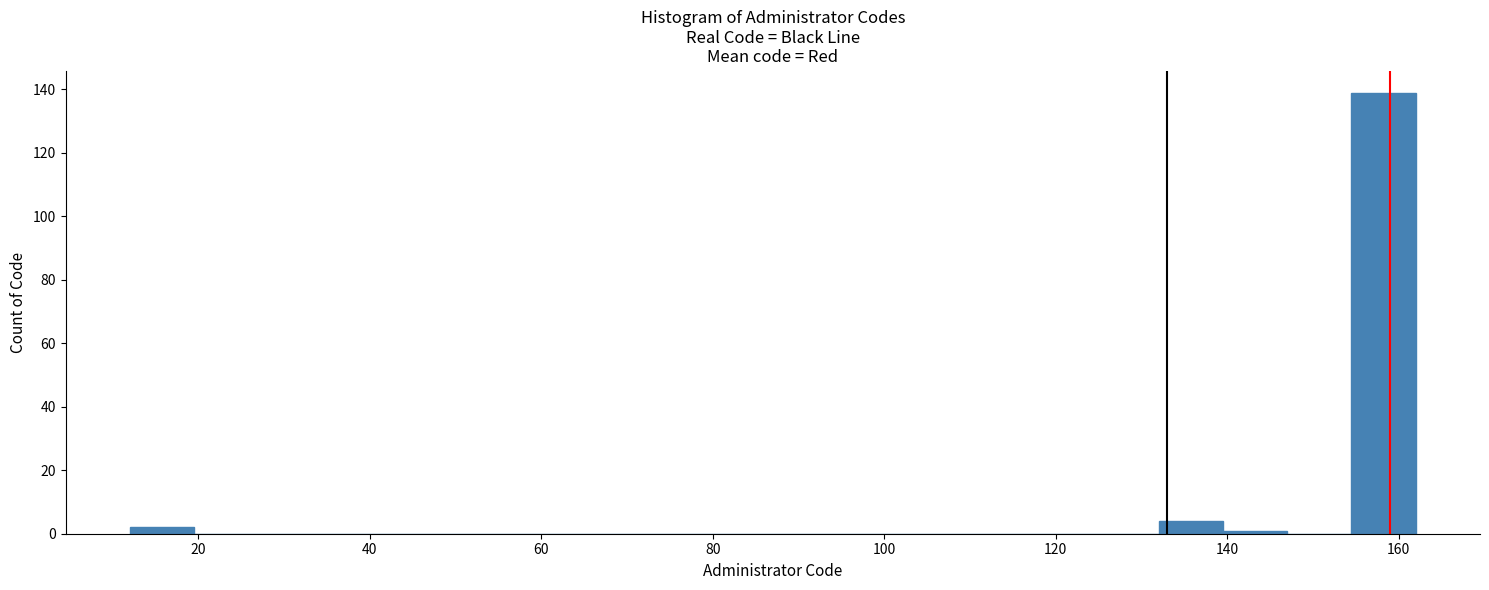

Around what value on the x-axis is the tallest bar? Give the approximate position of its centre, as read against the axis.

158